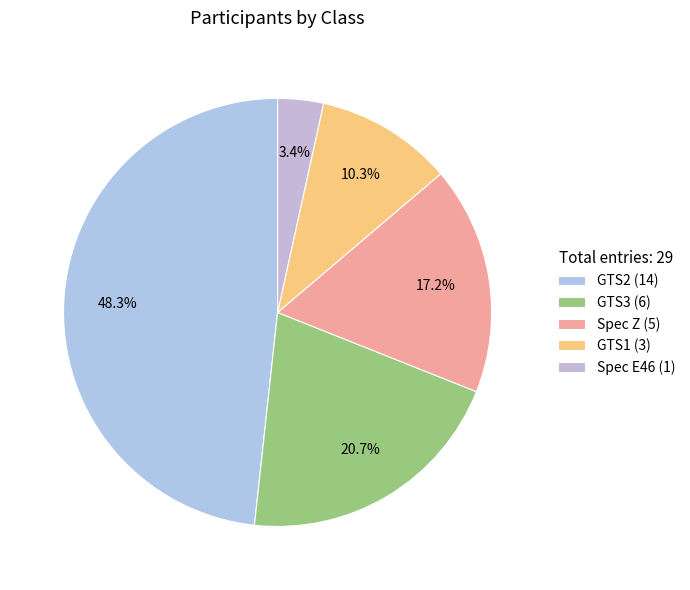

To the nearest percent, what is the difference between the Spec E46 and GTS3 slice percentages?

17%